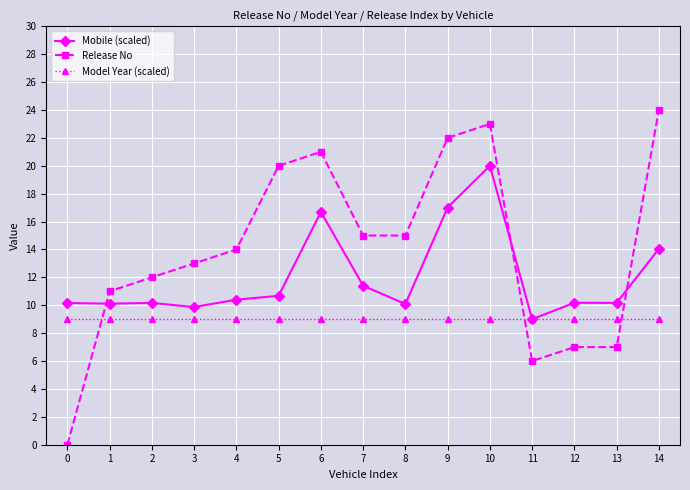

Where do Release No and Mobile (scaled) first cross each other?

0 and 1